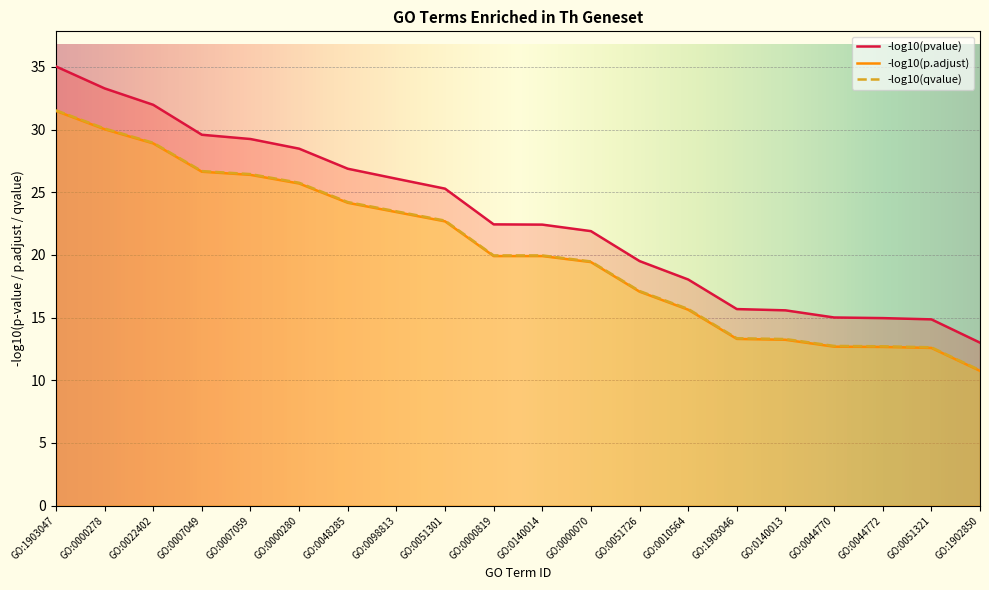

The neg_log10_padj series shows 25.7 at GO:0000280. True or false?

True